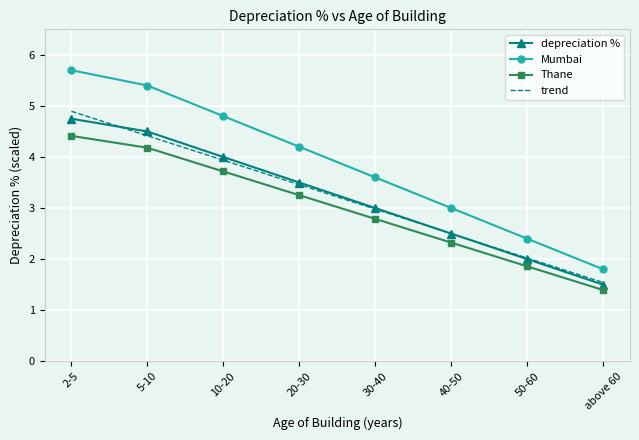

Reading left to right, extract all data points from this chart.

depreciation %: 4.8	4.5	4.0	3.5	3.0	2.5	2.0	1.5
Mumbai: 5.7	5.4	4.8	4.2	3.6	3.0	2.4	1.8
Thane: 4.4	4.2	3.7	3.3	2.8	2.3	1.9	1.4
trend: 4.9	4.4	3.9	3.5	3.0	2.5	2.0	1.5